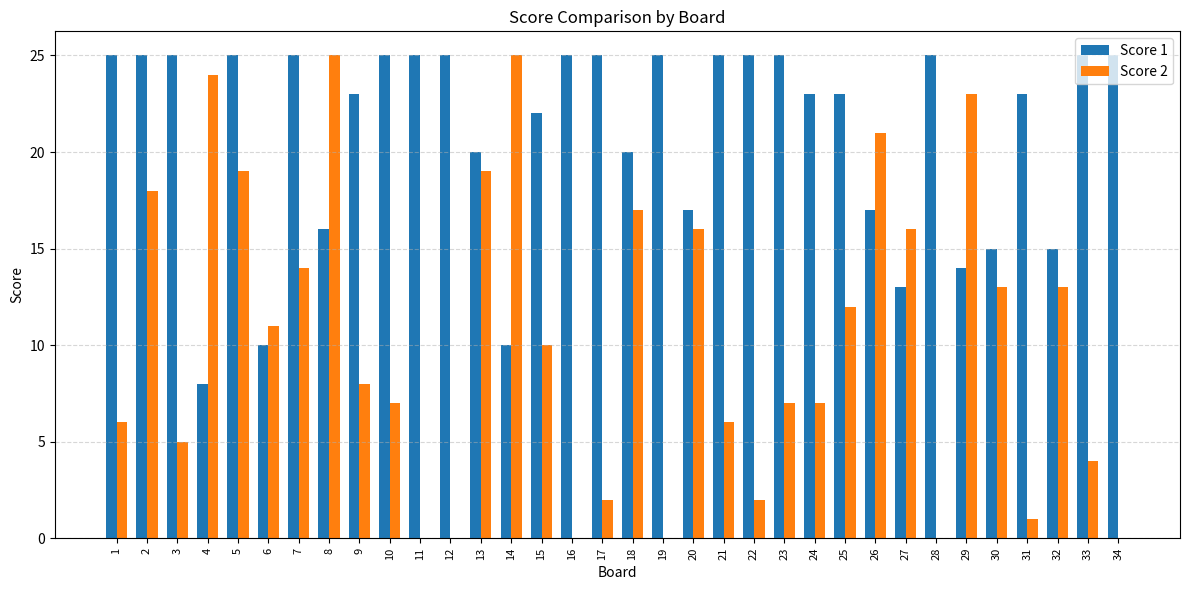

What is the greatest value displayed?

25